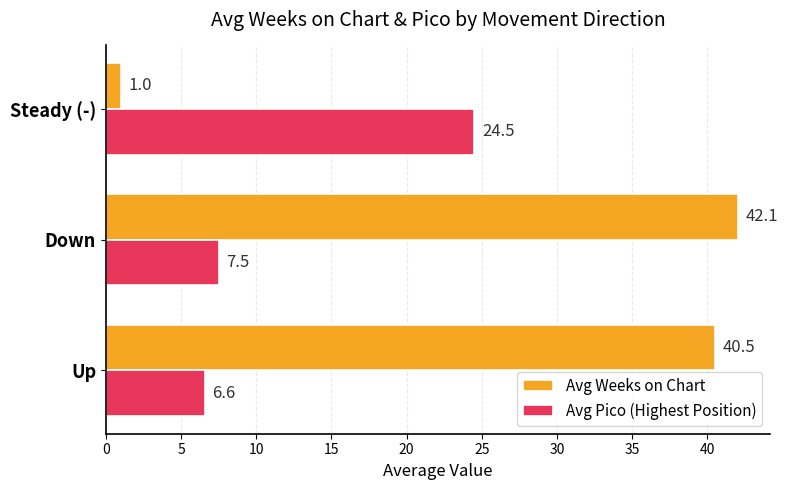

Which series has the widest spread of values?

Avg Weeks on Chart